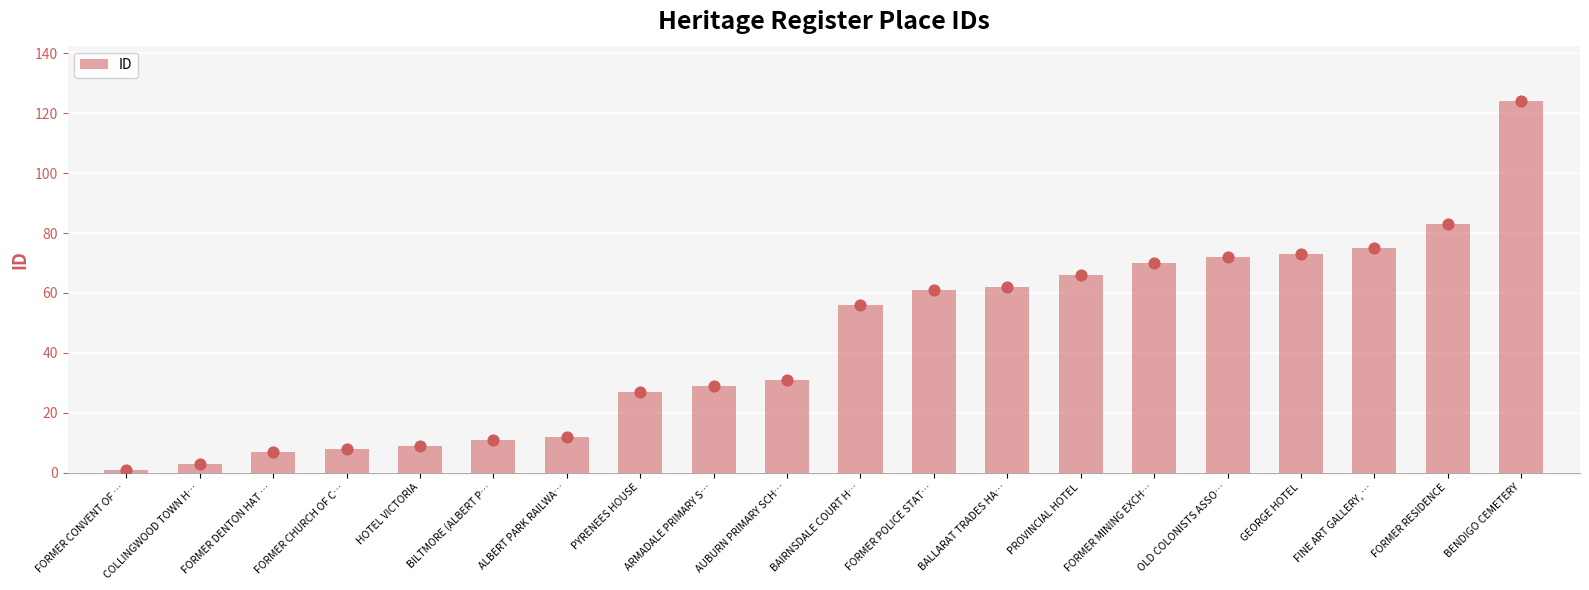

What is the ratio of the value at FINE ART GALLERY, … to the value at FORMER MINING EXCH…?

1.1